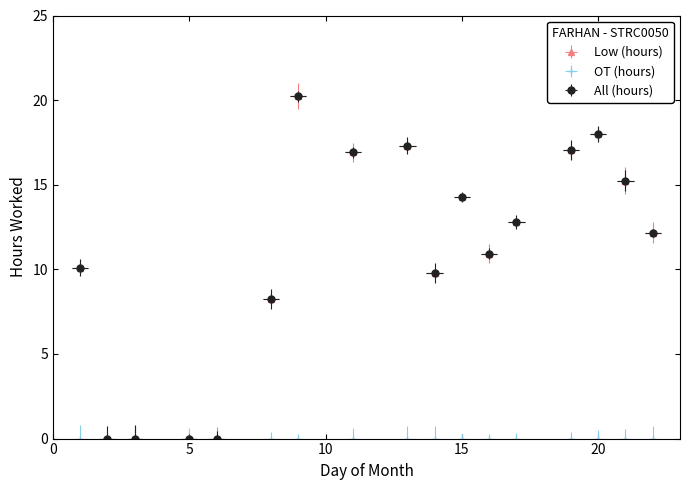

At which label does All (hours) first exceed 12?

9